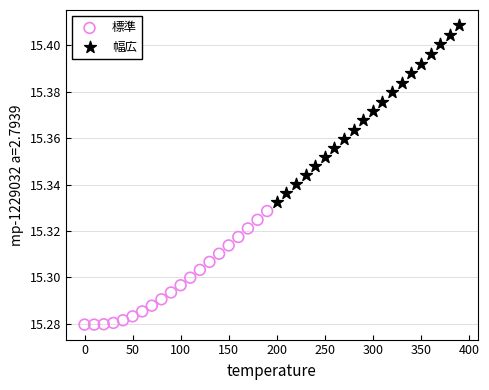

Which series contains the highest Y value?

幅広